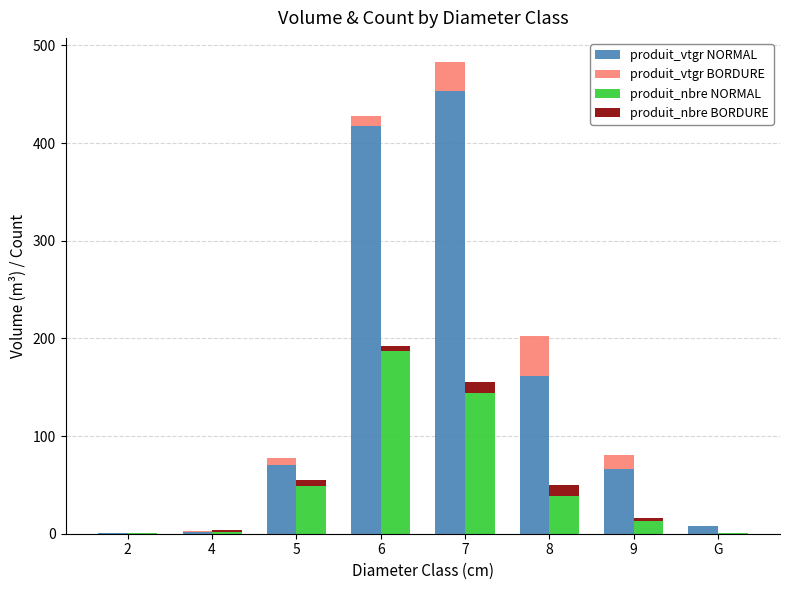

Where does the produit_vtgr BORDURE series first go above 10?

6